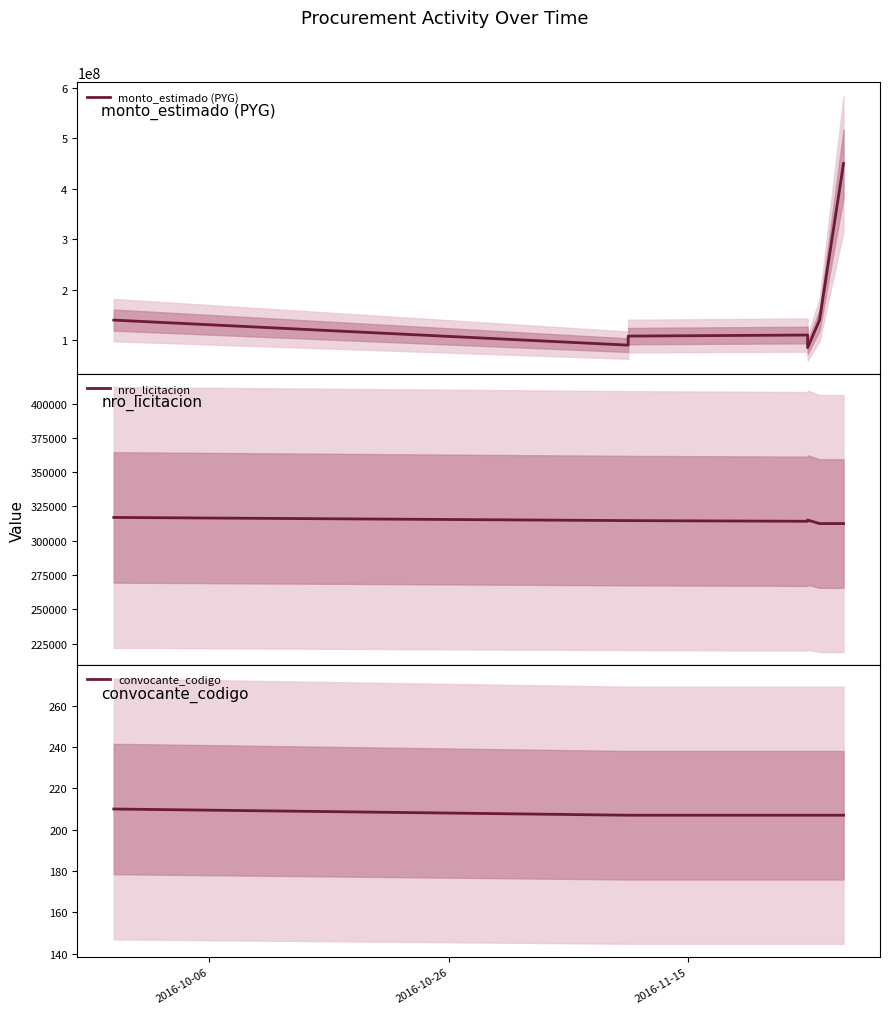

What is the sum of all monto_estimado (PYG) values?

1122434785.2